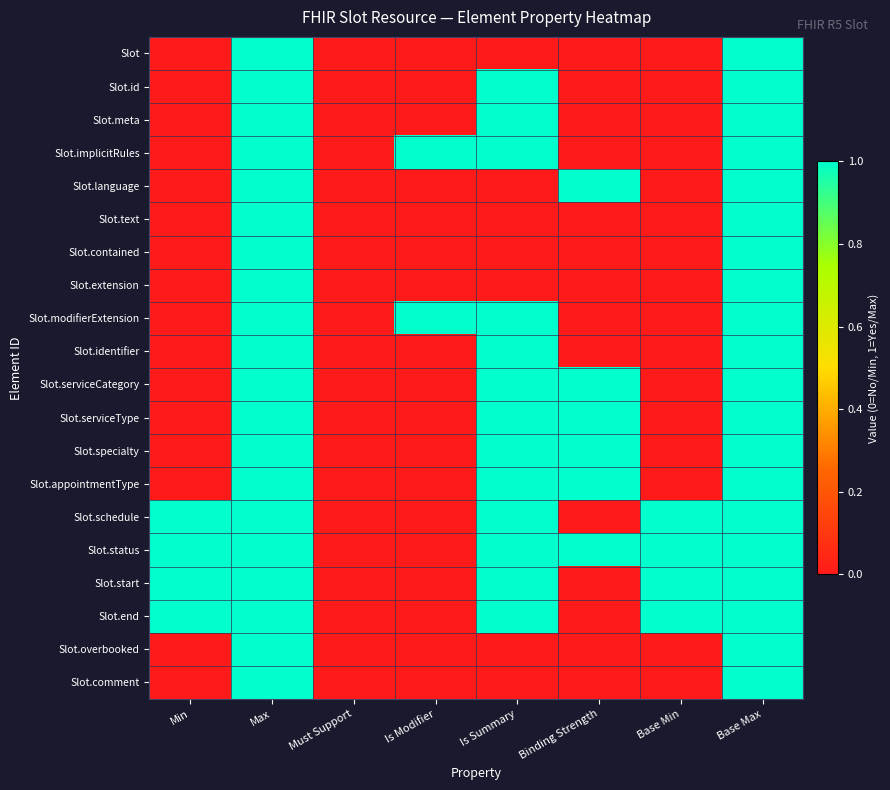

Reading right to left, extract all data points from this chart.

Slot: Base Max=1	Base Min=0	Binding Strength=0	Is Summary=0	Is Modifier=0	Must Support=0	Max=1	Min=0
Slot.id: Base Max=1	Base Min=0	Binding Strength=0	Is Summary=1	Is Modifier=0	Must Support=0	Max=1	Min=0
Slot.meta: Base Max=1	Base Min=0	Binding Strength=0	Is Summary=1	Is Modifier=0	Must Support=0	Max=1	Min=0
Slot.implicitRules: Base Max=1	Base Min=0	Binding Strength=0	Is Summary=1	Is Modifier=1	Must Support=0	Max=1	Min=0
Slot.language: Base Max=1	Base Min=0	Binding Strength=1	Is Summary=0	Is Modifier=0	Must Support=0	Max=1	Min=0
Slot.text: Base Max=1	Base Min=0	Binding Strength=0	Is Summary=0	Is Modifier=0	Must Support=0	Max=1	Min=0
Slot.contained: Base Max=1	Base Min=0	Binding Strength=0	Is Summary=0	Is Modifier=0	Must Support=0	Max=1	Min=0
Slot.extension: Base Max=1	Base Min=0	Binding Strength=0	Is Summary=0	Is Modifier=0	Must Support=0	Max=1	Min=0
Slot.modifierExtension: Base Max=1	Base Min=0	Binding Strength=0	Is Summary=1	Is Modifier=1	Must Support=0	Max=1	Min=0
Slot.identifier: Base Max=1	Base Min=0	Binding Strength=0	Is Summary=1	Is Modifier=0	Must Support=0	Max=1	Min=0
Slot.serviceCategory: Base Max=1	Base Min=0	Binding Strength=1	Is Summary=1	Is Modifier=0	Must Support=0	Max=1	Min=0
Slot.serviceType: Base Max=1	Base Min=0	Binding Strength=1	Is Summary=1	Is Modifier=0	Must Support=0	Max=1	Min=0
Slot.specialty: Base Max=1	Base Min=0	Binding Strength=1	Is Summary=1	Is Modifier=0	Must Support=0	Max=1	Min=0
Slot.appointmentType: Base Max=1	Base Min=0	Binding Strength=1	Is Summary=1	Is Modifier=0	Must Support=0	Max=1	Min=0
Slot.schedule: Base Max=1	Base Min=1	Binding Strength=0	Is Summary=1	Is Modifier=0	Must Support=0	Max=1	Min=1
Slot.status: Base Max=1	Base Min=1	Binding Strength=1	Is Summary=1	Is Modifier=0	Must Support=0	Max=1	Min=1
Slot.start: Base Max=1	Base Min=1	Binding Strength=0	Is Summary=1	Is Modifier=0	Must Support=0	Max=1	Min=1
Slot.end: Base Max=1	Base Min=1	Binding Strength=0	Is Summary=1	Is Modifier=0	Must Support=0	Max=1	Min=1
Slot.overbooked: Base Max=1	Base Min=0	Binding Strength=0	Is Summary=0	Is Modifier=0	Must Support=0	Max=1	Min=0
Slot.comment: Base Max=1	Base Min=0	Binding Strength=0	Is Summary=0	Is Modifier=0	Must Support=0	Max=1	Min=0